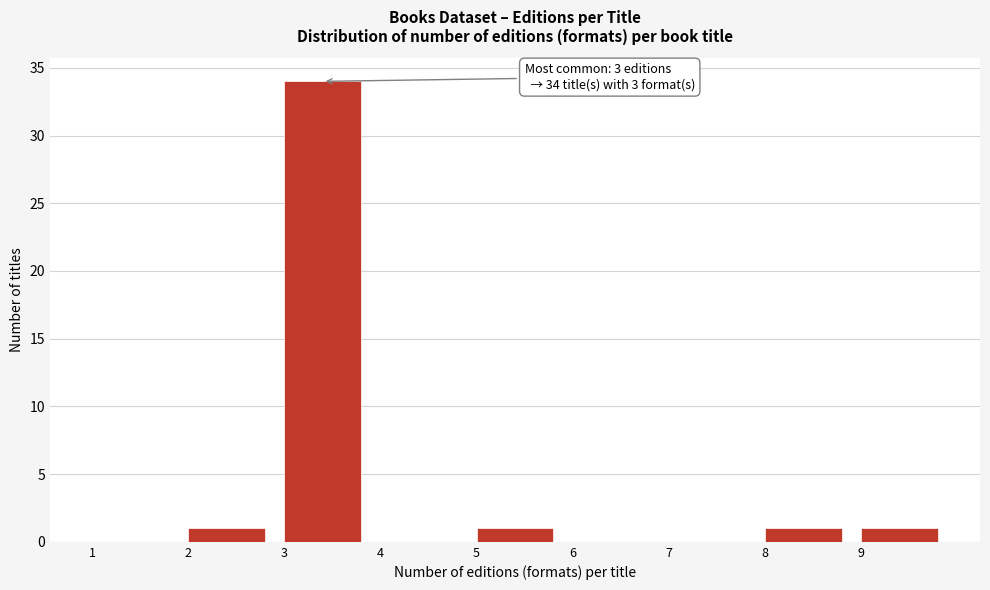

Which range on the x-axis has the tallest bar?

3 to 4